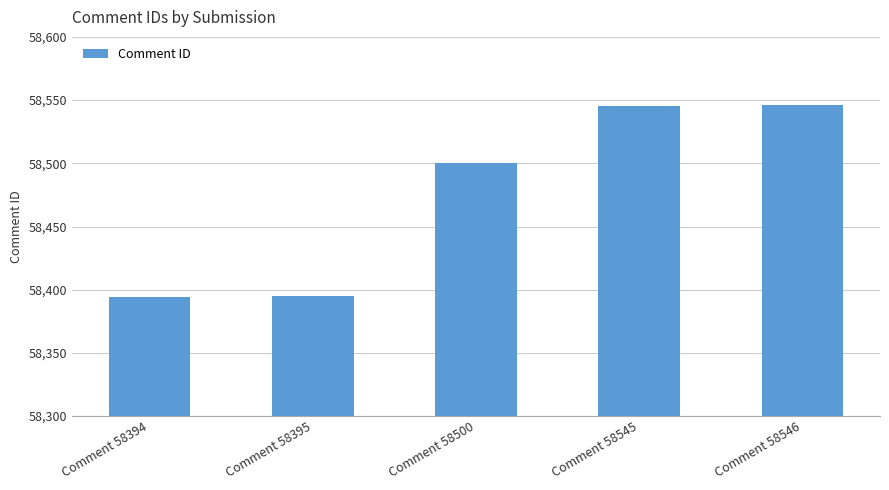

What is the value of the 4th bar from the left?

58545